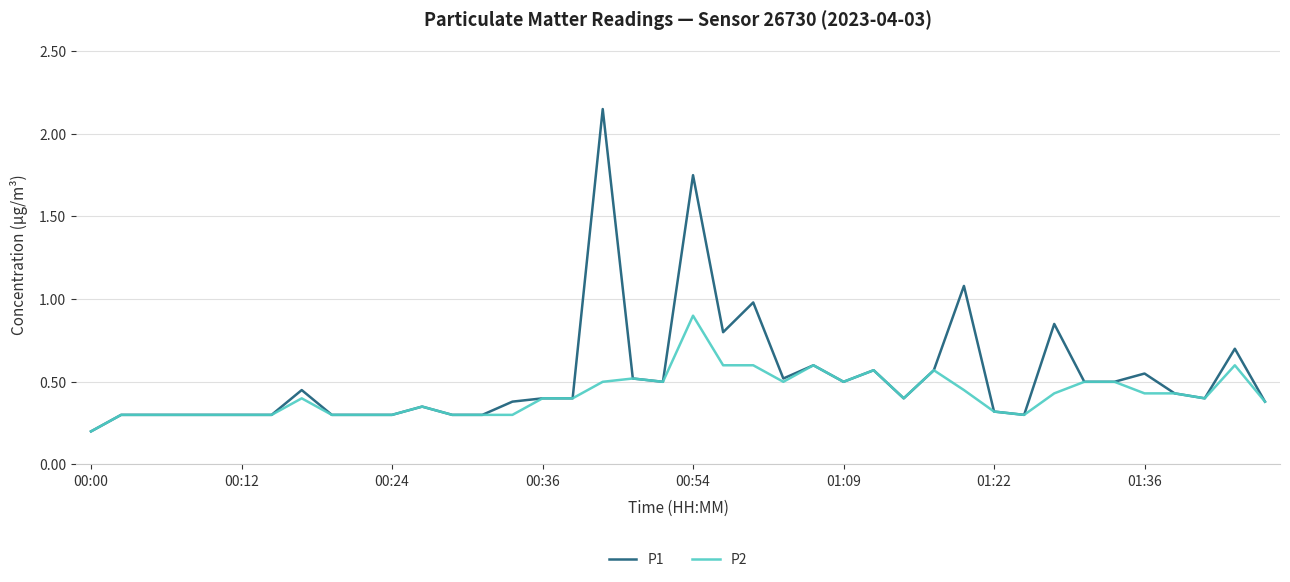

What is the highest value of the P2 series?

0.9